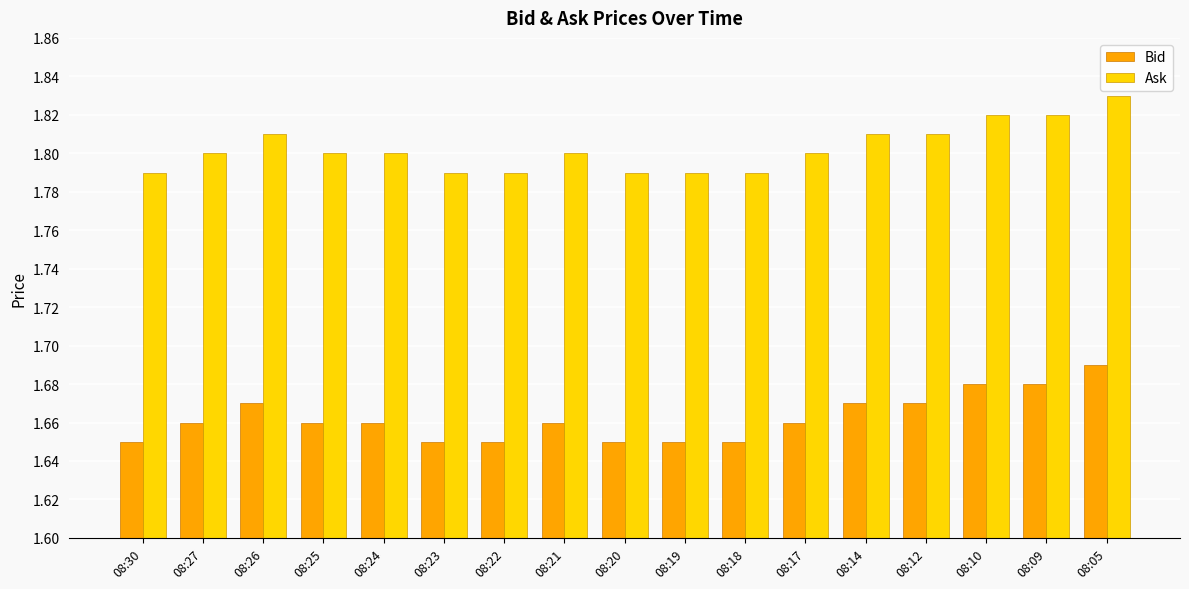

Count the Bid values in the range 1 to 2.

17